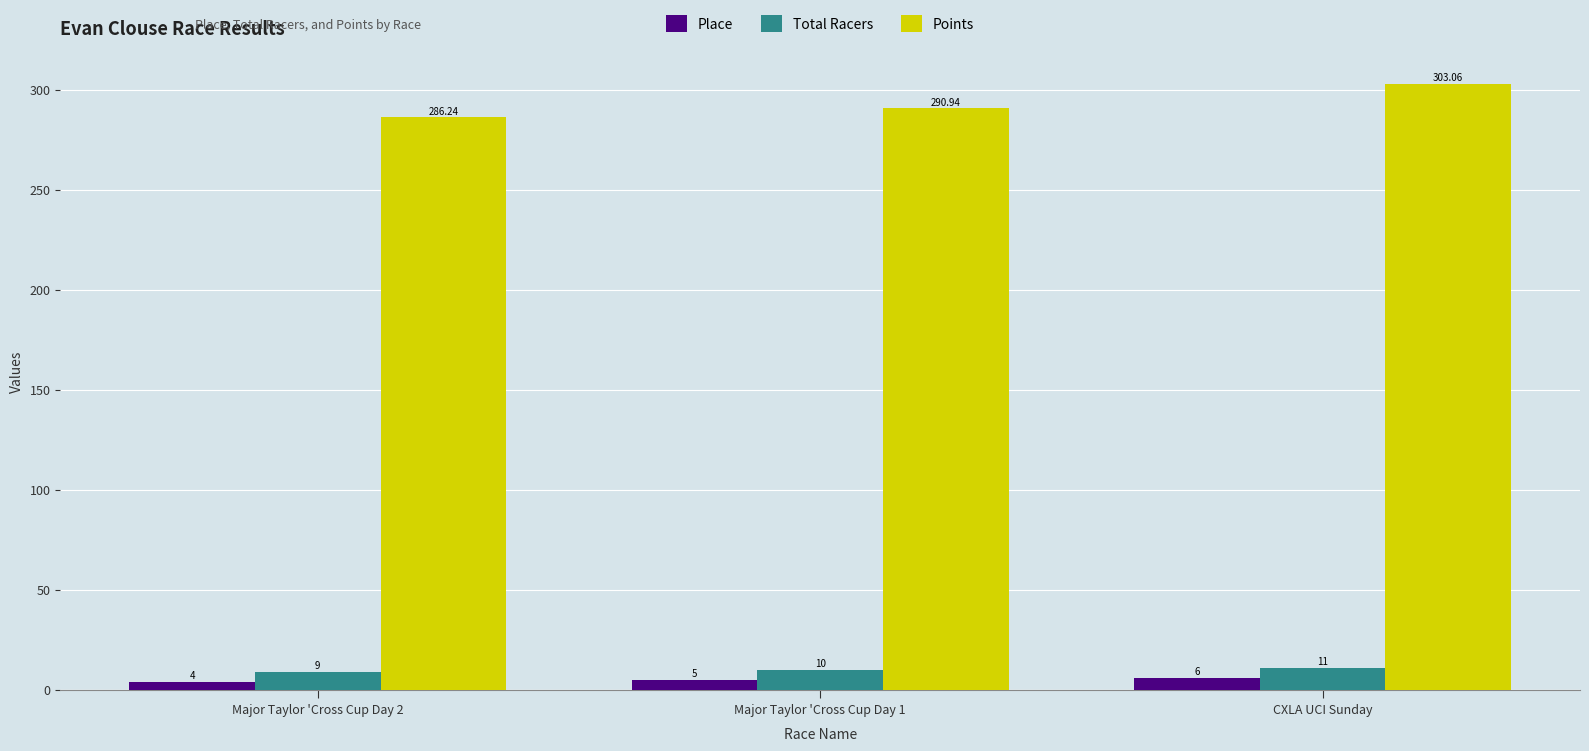

Count the Place values in the range 4 to 6.

3